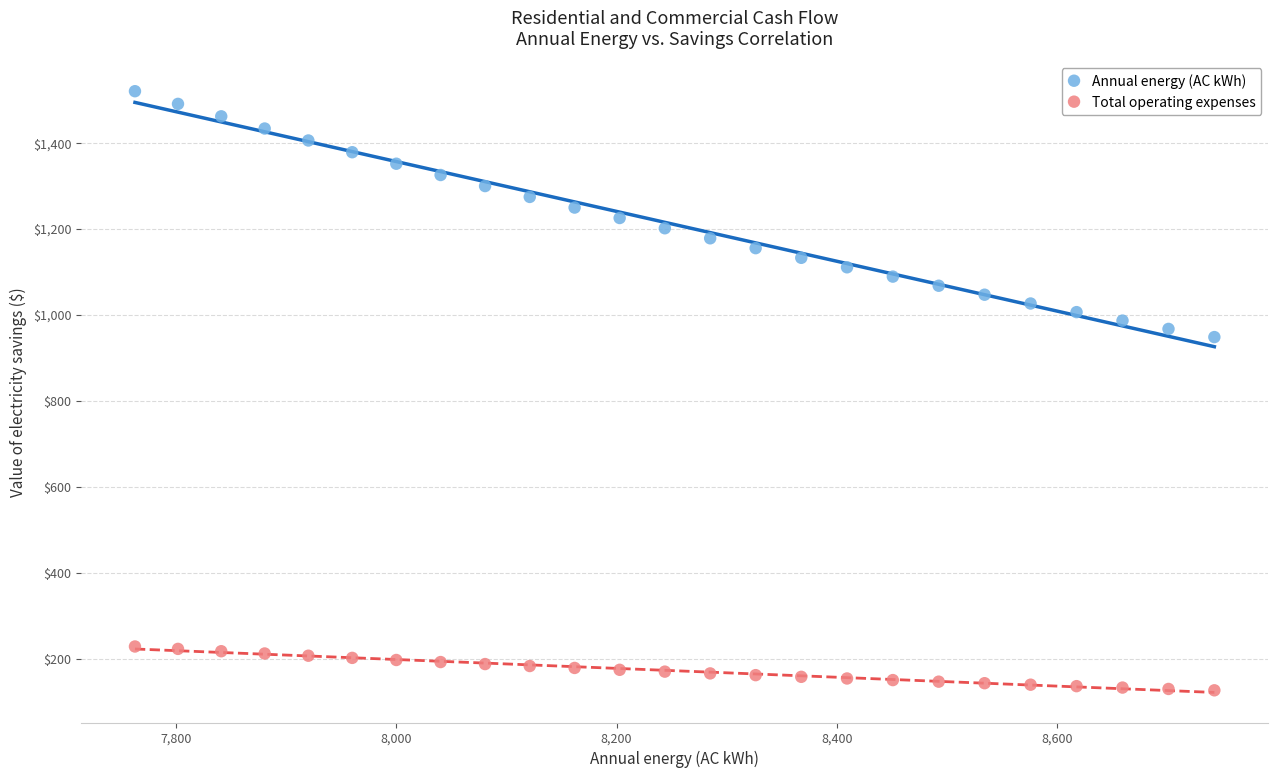

Which series contains the lowest Y value?

Total operating expenses